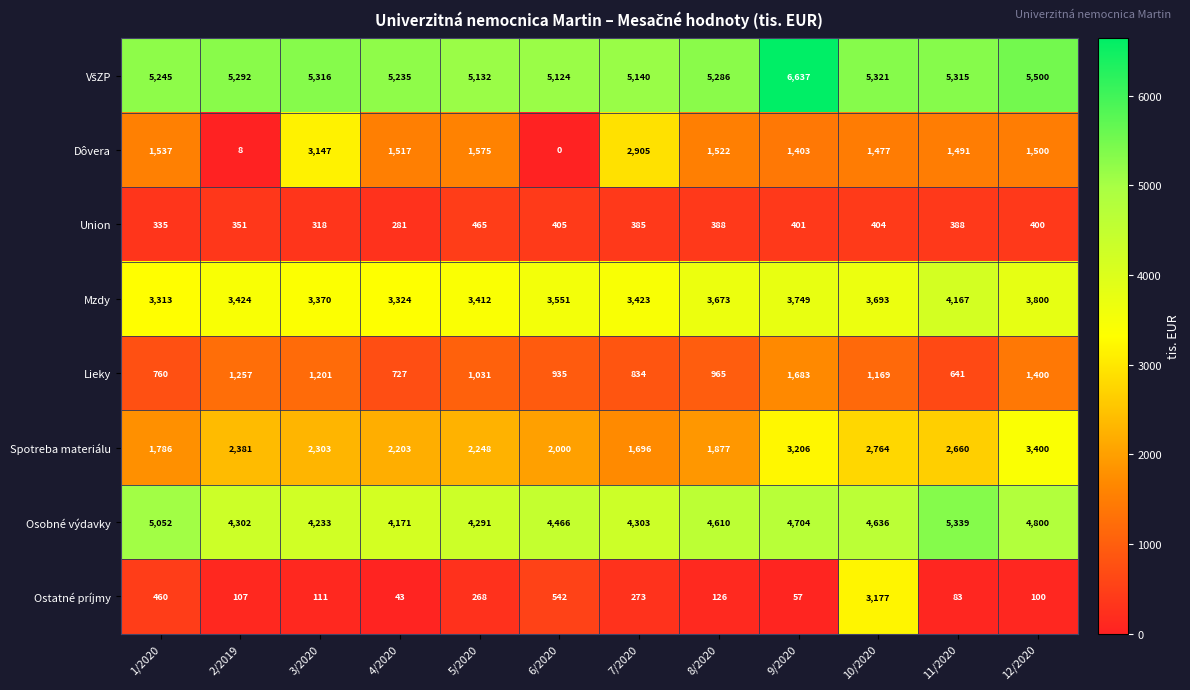

List the labels in order of Spotreba materiálu value, smallest first.

7/2020, 1/2020, 8/2020, 6/2020, 4/2020, 5/2020, 3/2020, 2/2019, 11/2020, 10/2020, 9/2020, 12/2020